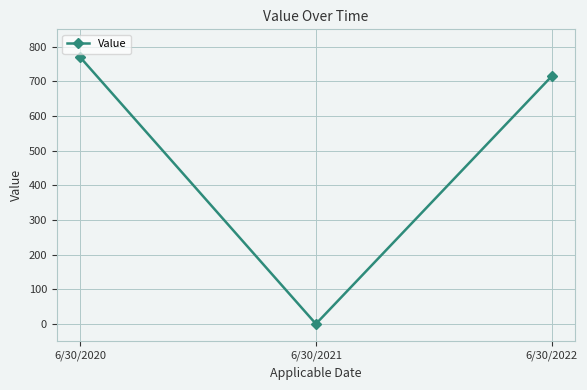

How many data points are less than 714?

1